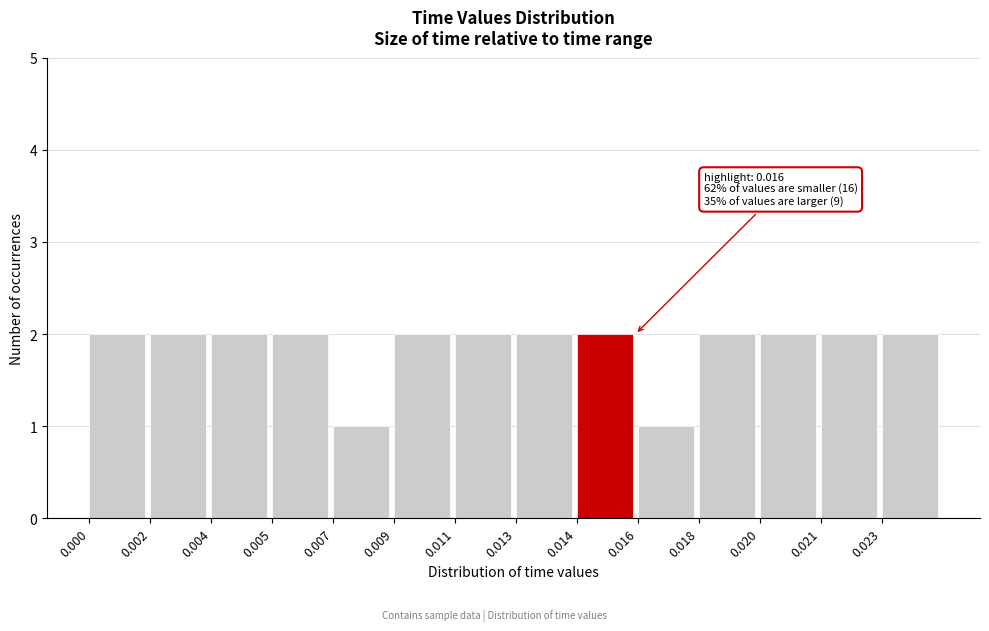

Reading left to right, what are all the values shown in this chart?

0.000=2	0.002=2	0.004=2	0.005=2	0.007=1	0.009=2	0.011=2	0.013=2	0.014=2	0.016=1	0.018=2	0.020=2	0.021=2	0.023=2